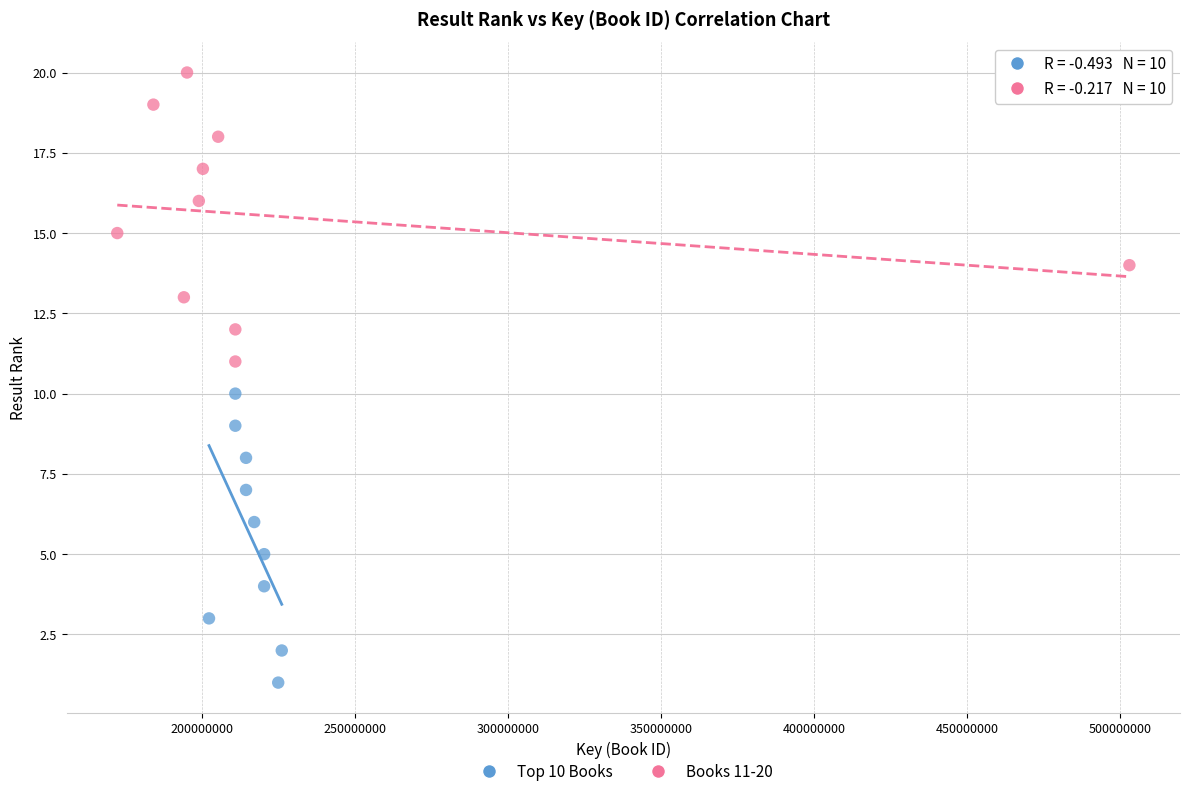

What are all the series names shown in the legend?

Top 10 Books, Books 11-20